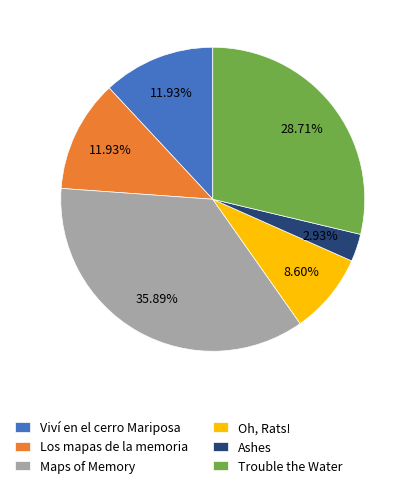

Does Viví en el cerro Mariposa represent more than half of the total?

No